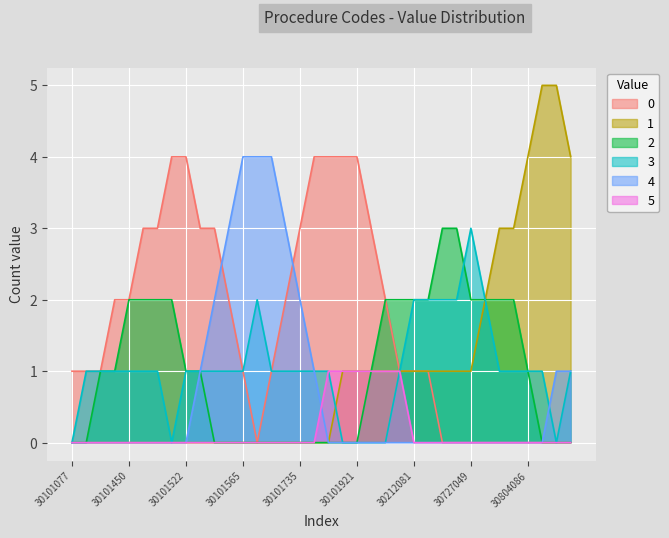

The value of 4 at 30101921 is -2. True or false?

False